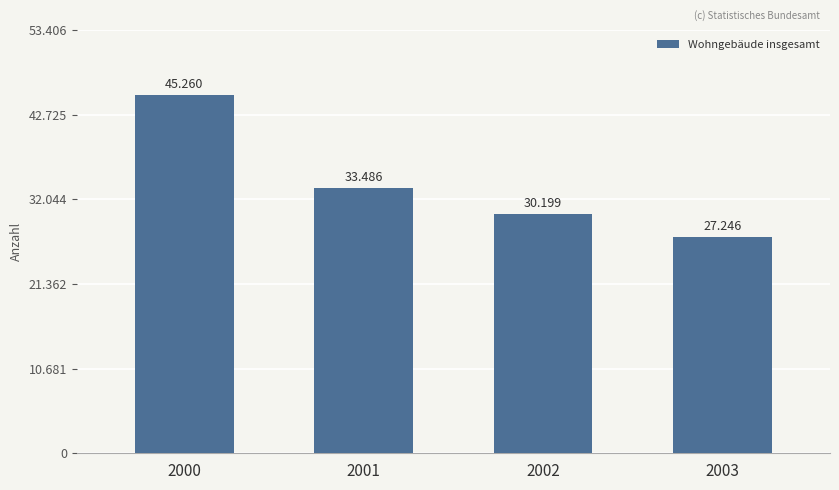

Does the chart contain any negative values?

No